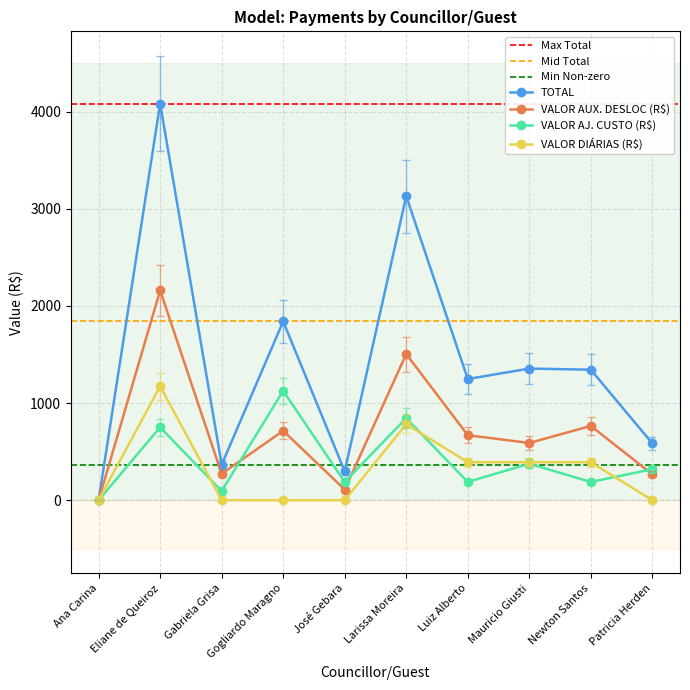

Where does the VALOR AJ. CUSTO (R$) series first go above 318?

Eliane de Queiroz